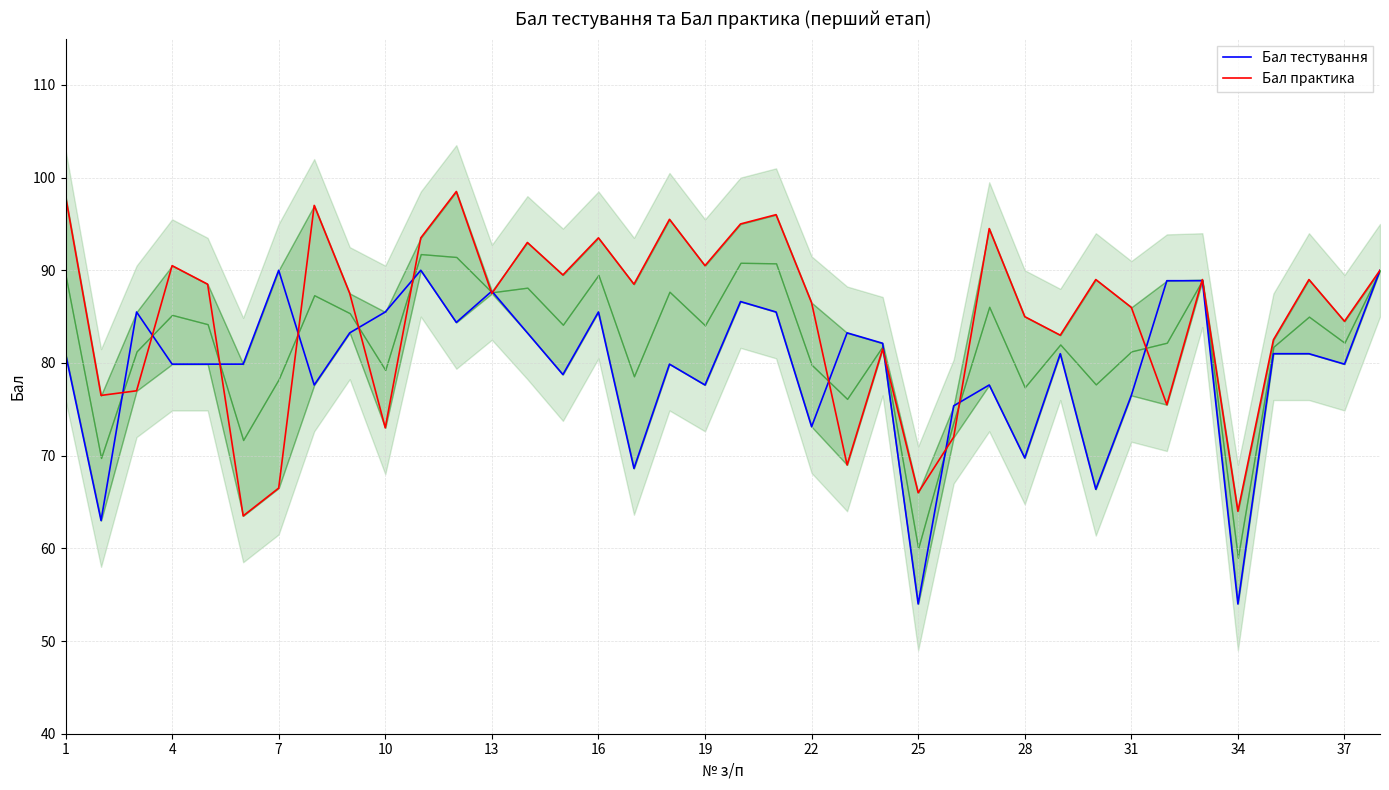

True or false: Бал тестування and Бал практика intersect in this chart.

True